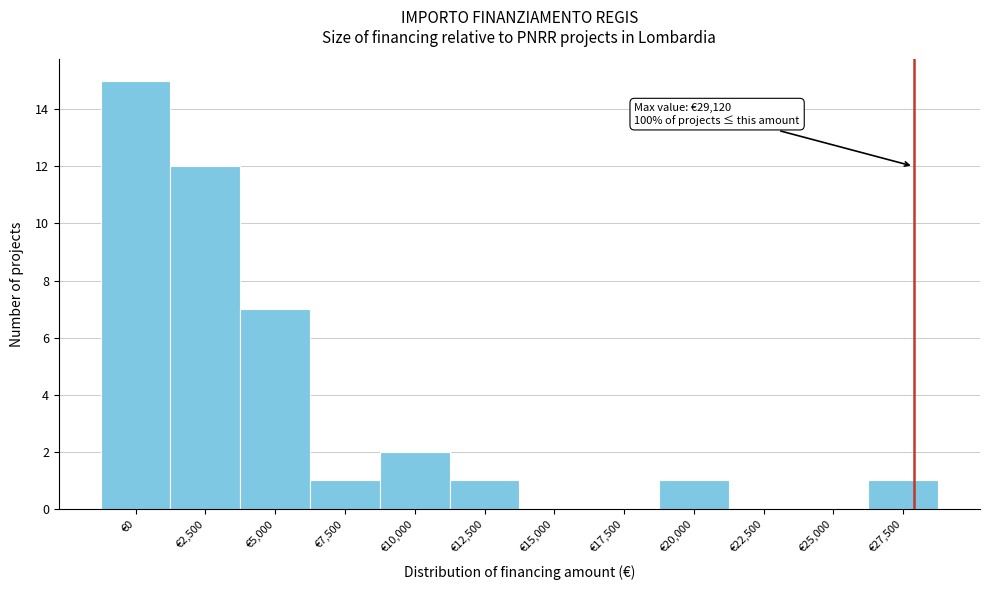

Reading left to right, transcribe all the data shown in this chart.

€0=15	€2,500=12	€5,000=7	€7,500=1	€10,000=2	€12,500=1	€15,000=0	€17,500=0	€20,000=1	€22,500=0	€25,000=0	€27,500=1